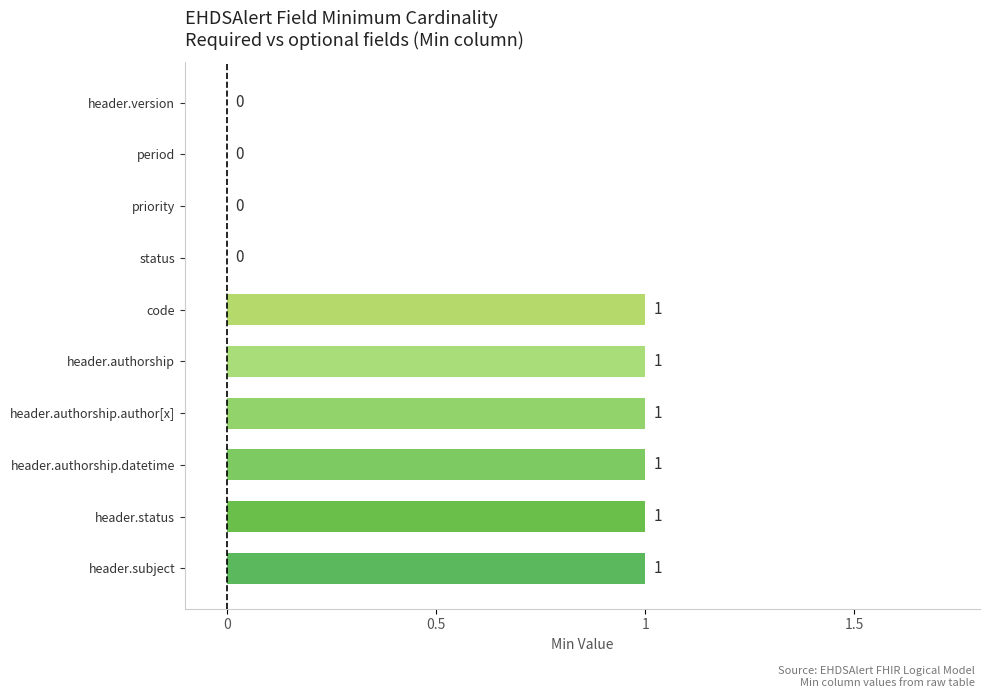

Between period and header.subject, which is larger?

header.subject